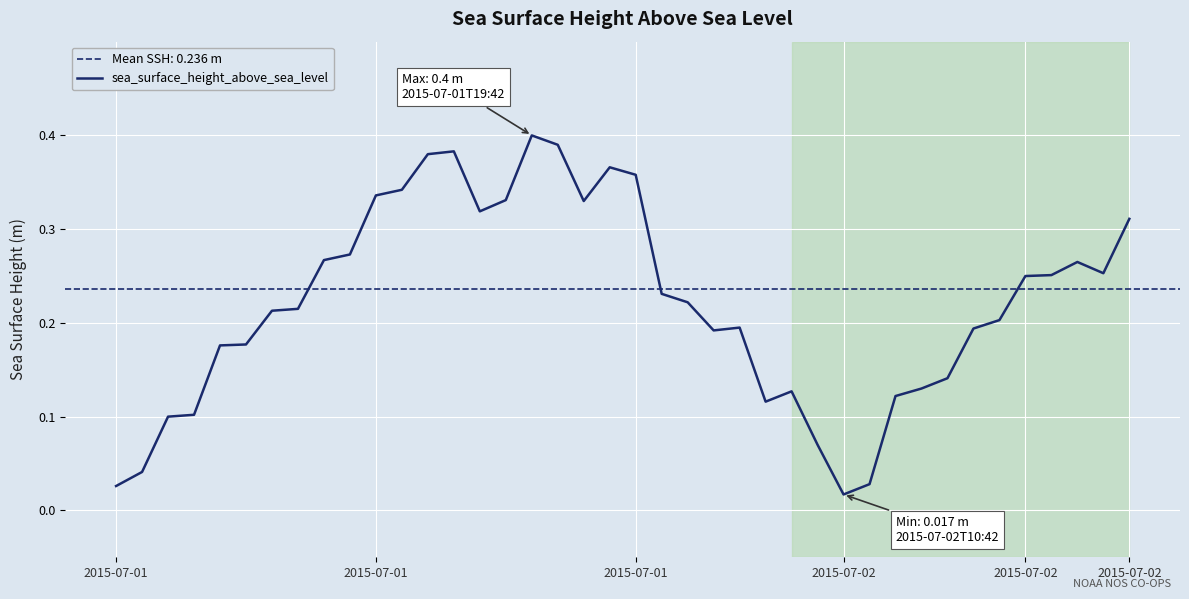

What is the average value?

0.2